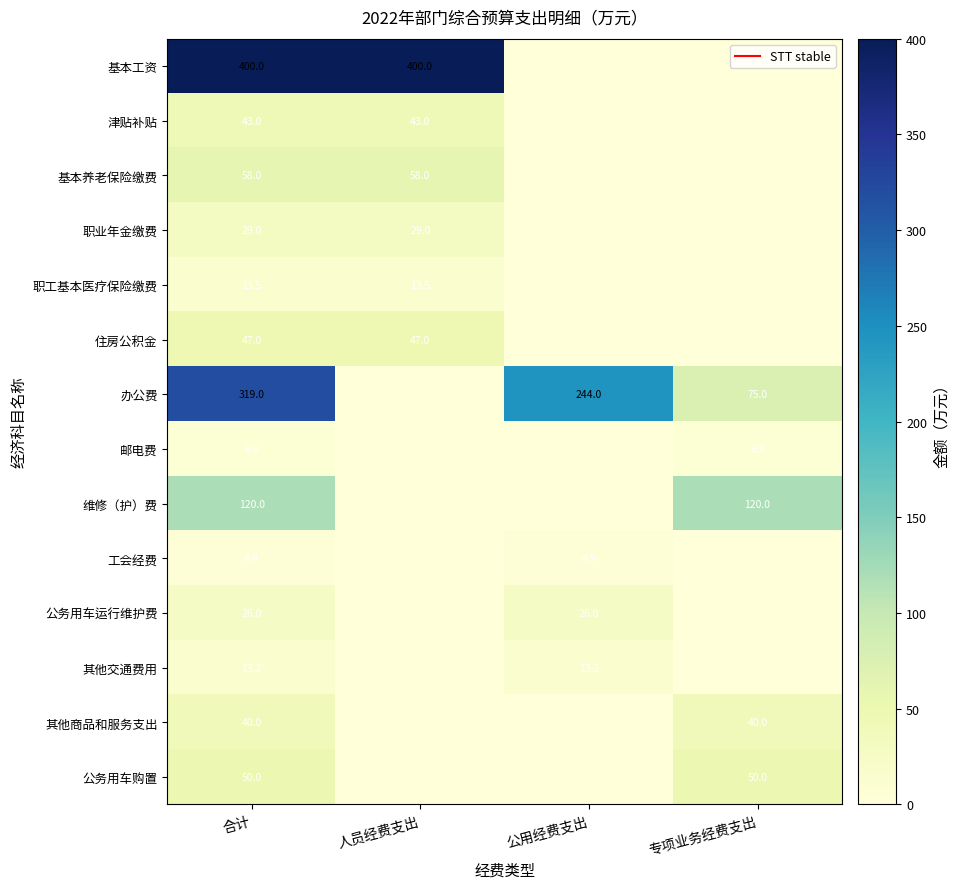

At which label is 基本养老保险缴费 closest to 29?

合计